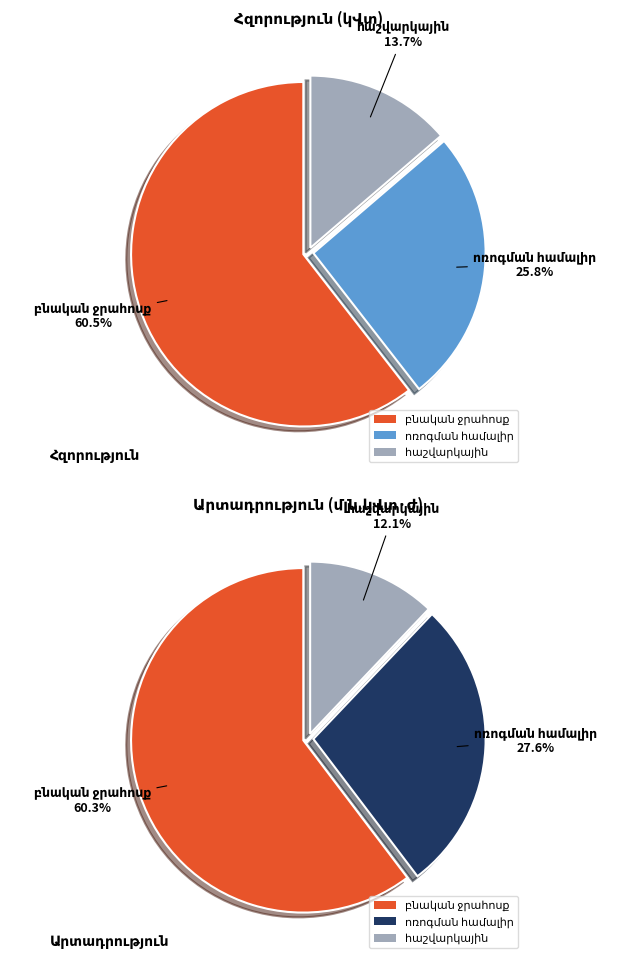

Which has a higher value, հաշվարկային or բնական ջրահոսք?

բնական ջրահոսք